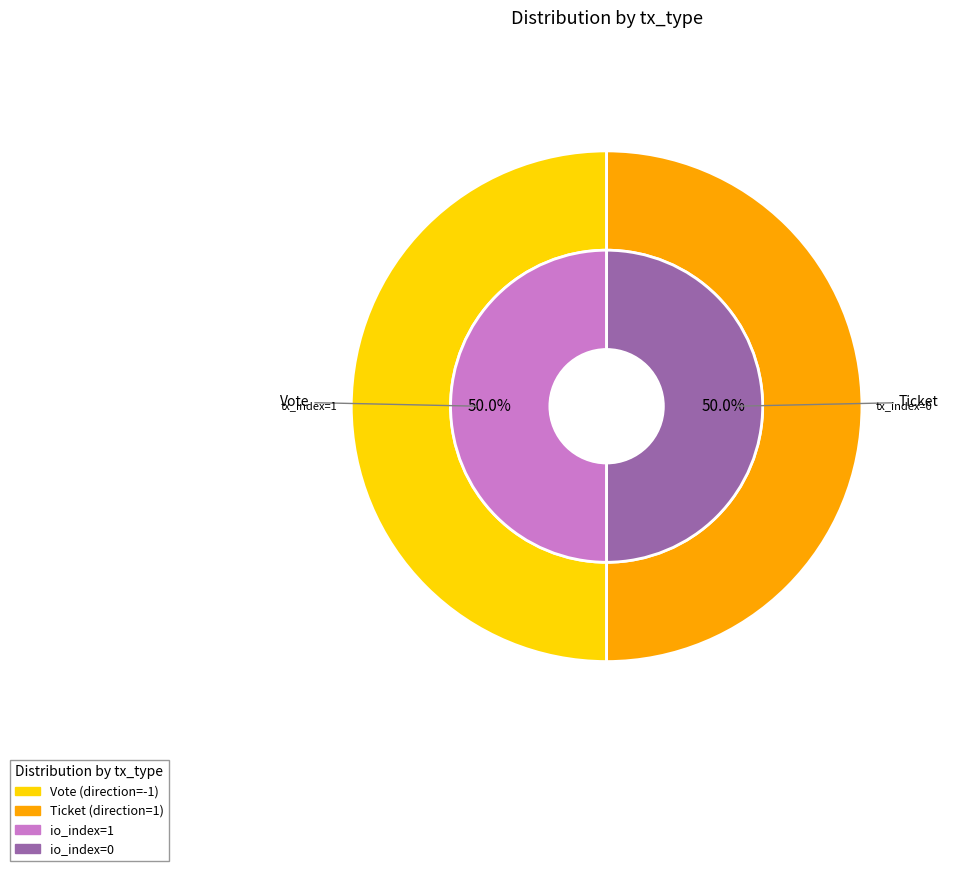

To the nearest percent, what is the average slice percentage?

50%